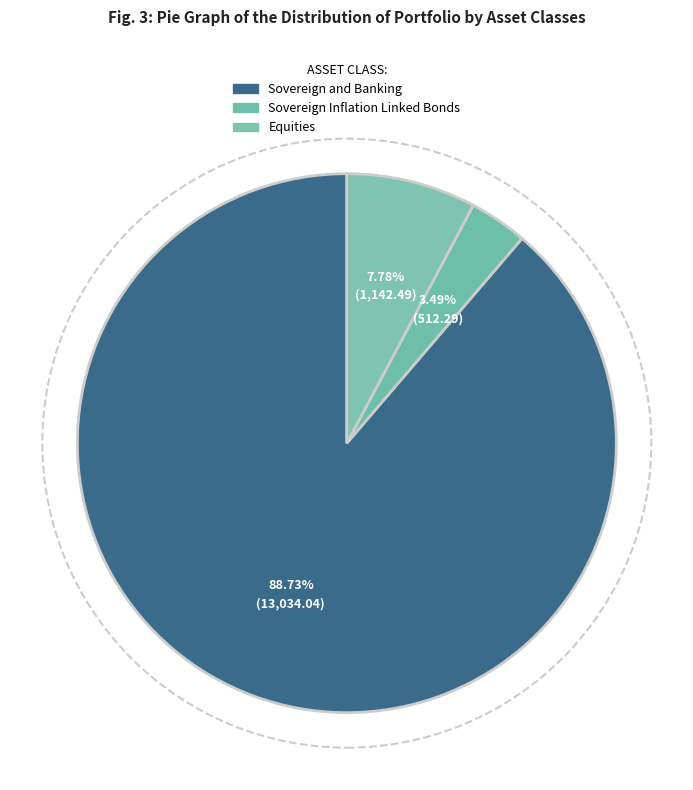

Count the number of slices in the pie.

3